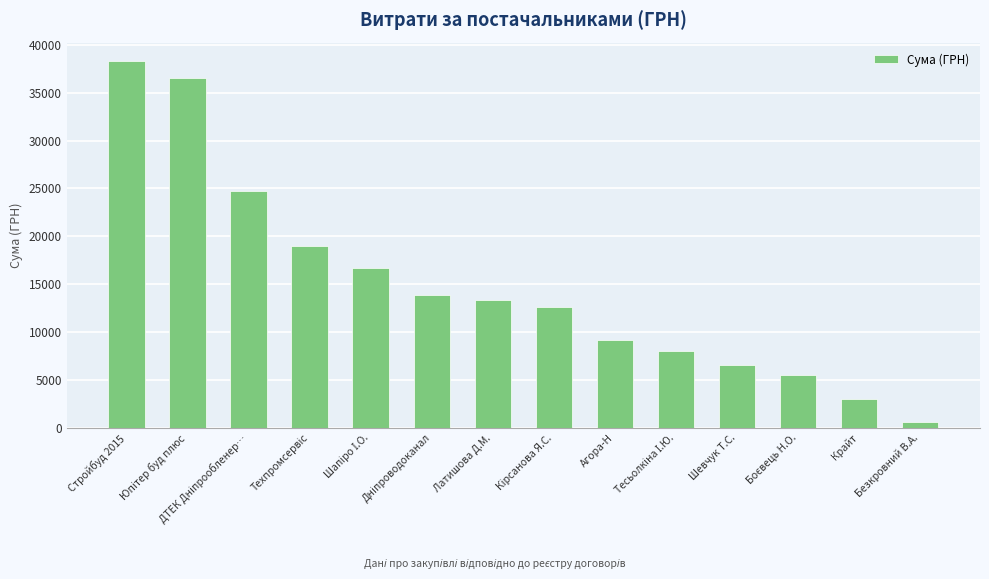

The chart shows a value of 6671.4 at Латишова Д.М.. True or false?

False